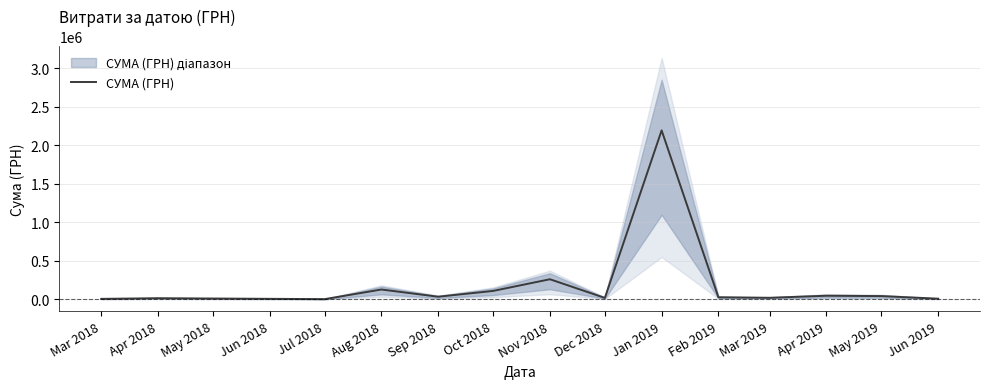

The value of СУМА (ГРН) at Nov 2018 is 441977.6. True or false?

False